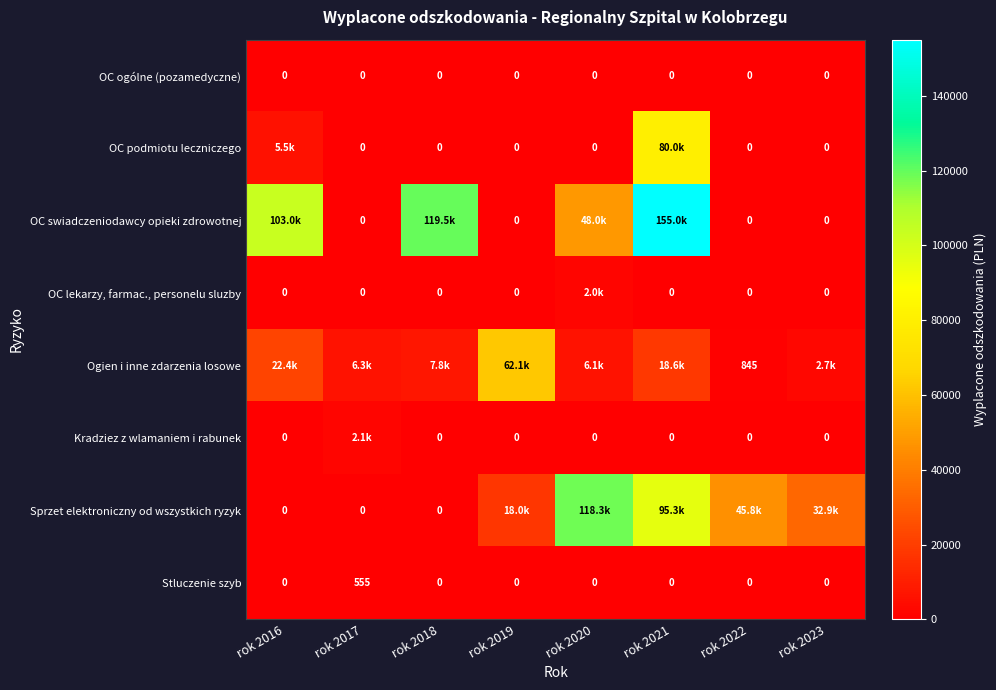

Between rok 2017 and rok 2023, which series saw the biggest shift?

Sprzet elektroniczny od wszystkich ryzyk